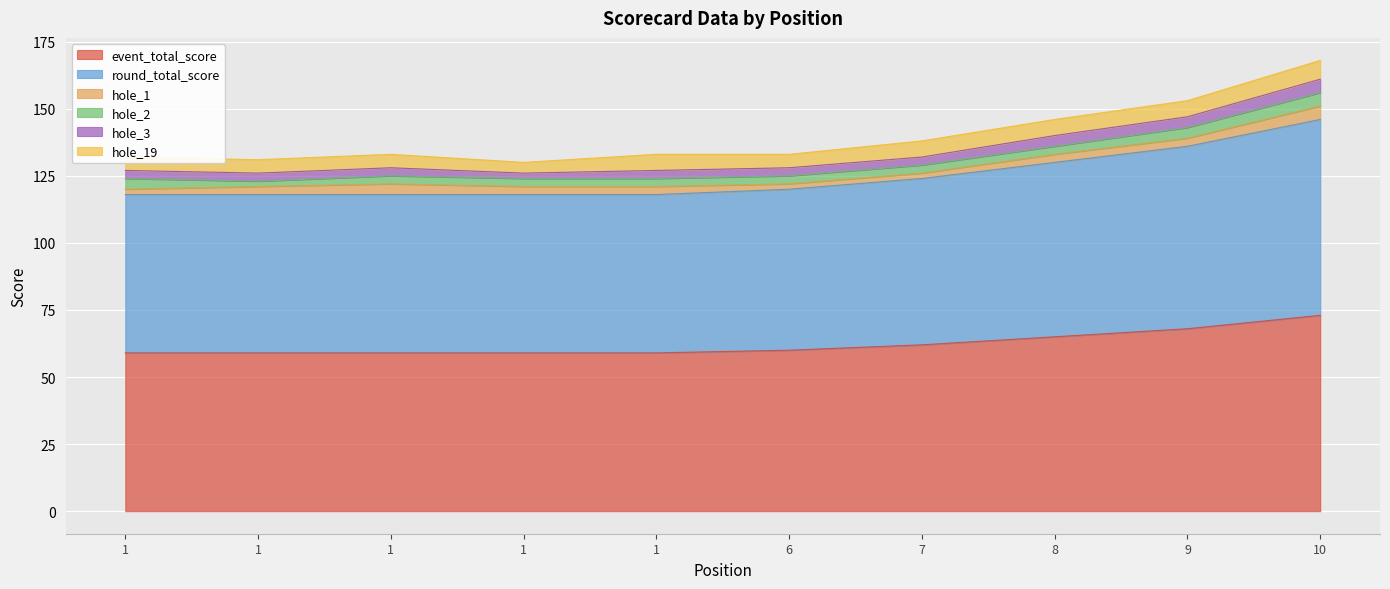

Between 1 and 6, which is larger?

6